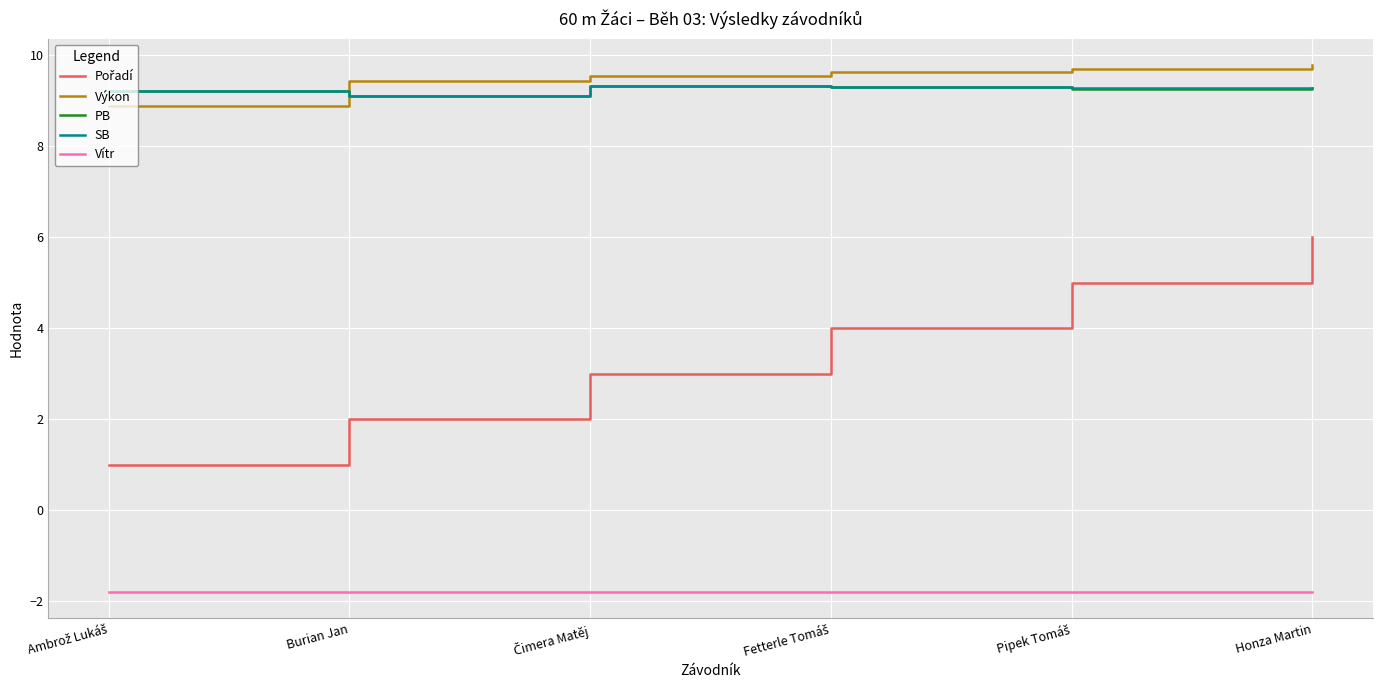

True or false: Vítr and SB cross at least once.

False